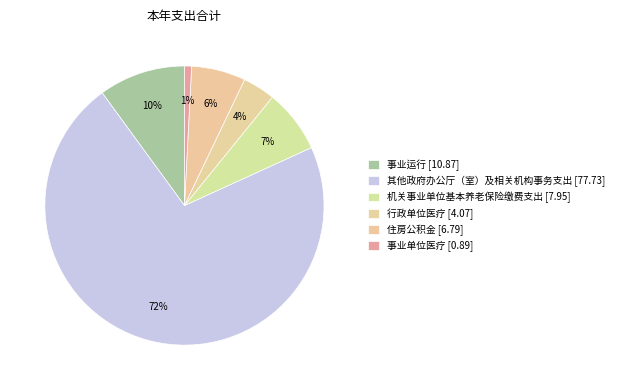

Which category has the biggest portion of the pie?

其他政府办公厅（室）及相关机构事务支出